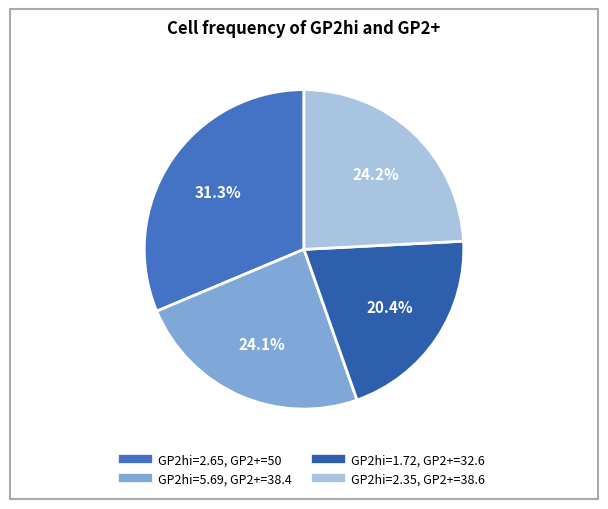

What is the largest slice in the pie chart?

2.65